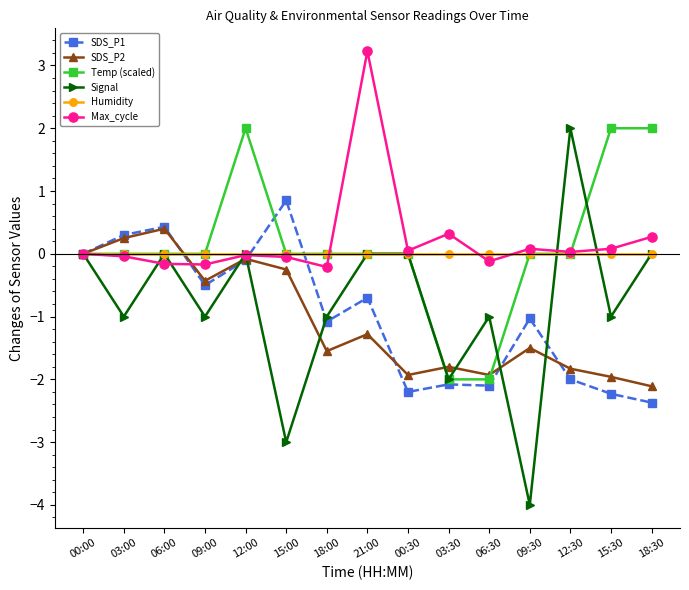

Between 09:30 and 18:30, which series saw the biggest shift?

Signal